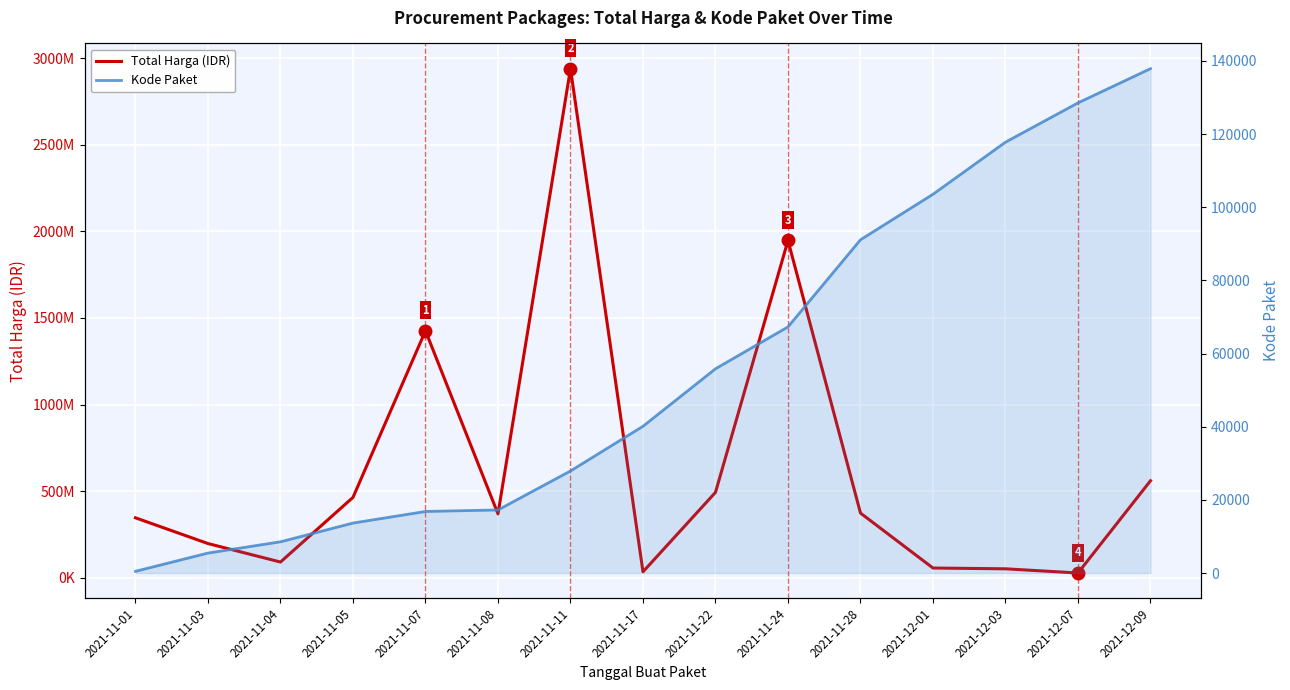

Which label corresponds to the largest value in the chart?

2021-11-11